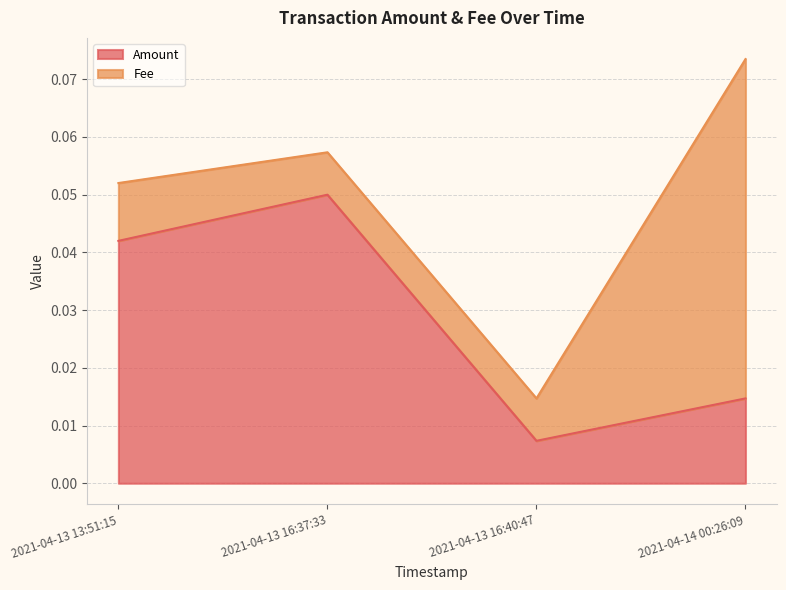

The value at 2021-04-13 13:51:15 is 0.0. True or false?

False